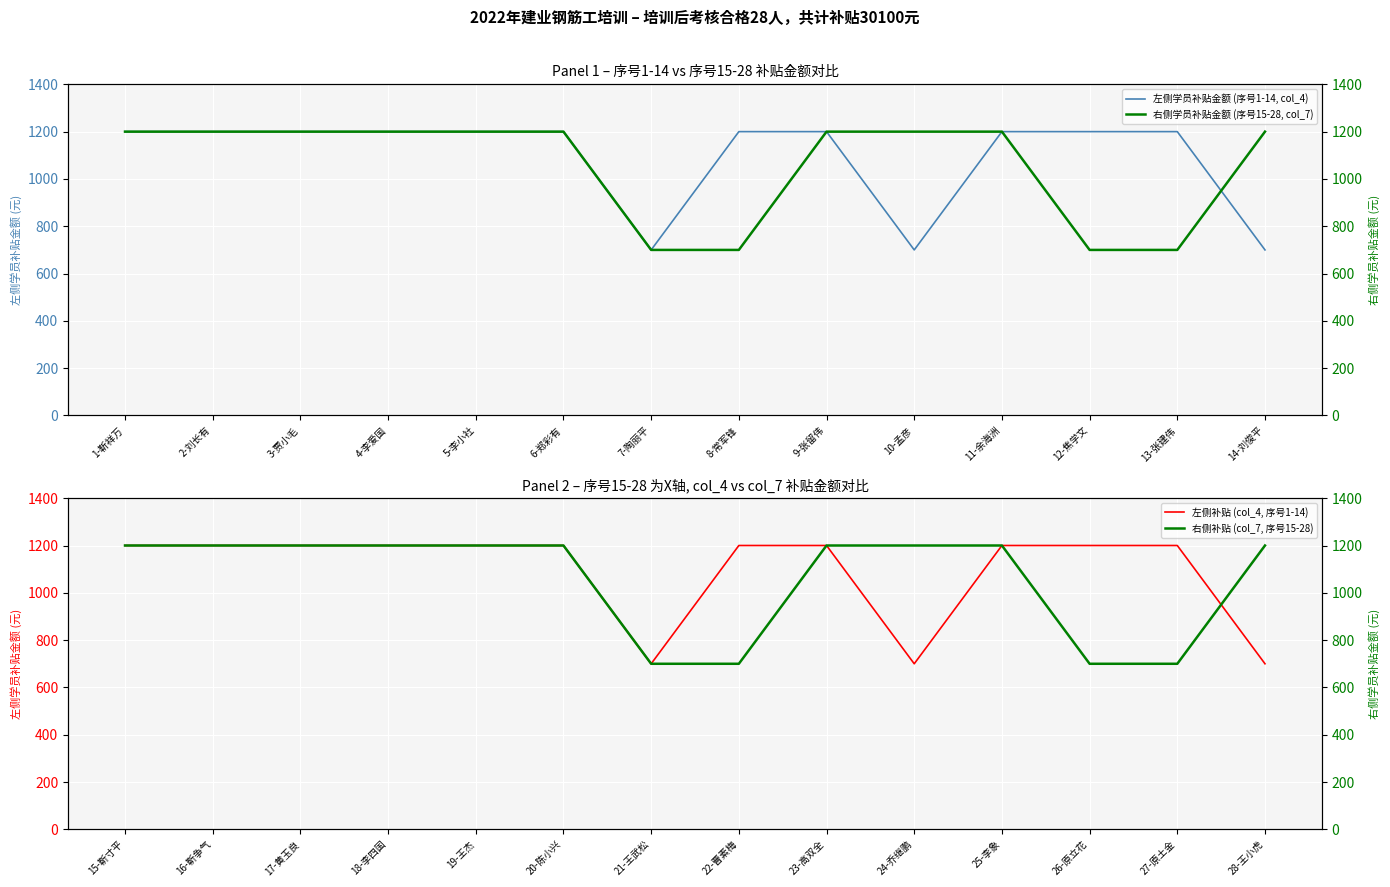

What is the lowest value of the 左侧补贴 (col_4, 序号1-14) series?

700